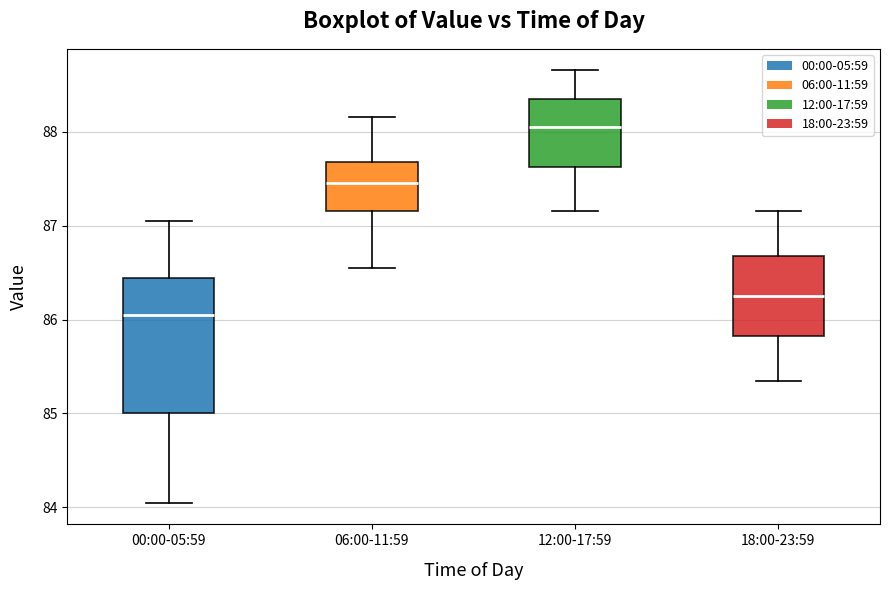

Where is the lower edge of the box for 12:00-17:59 on the y-axis? The values are not printed on the chart, so give them approximately, as read against the axis.

87.6